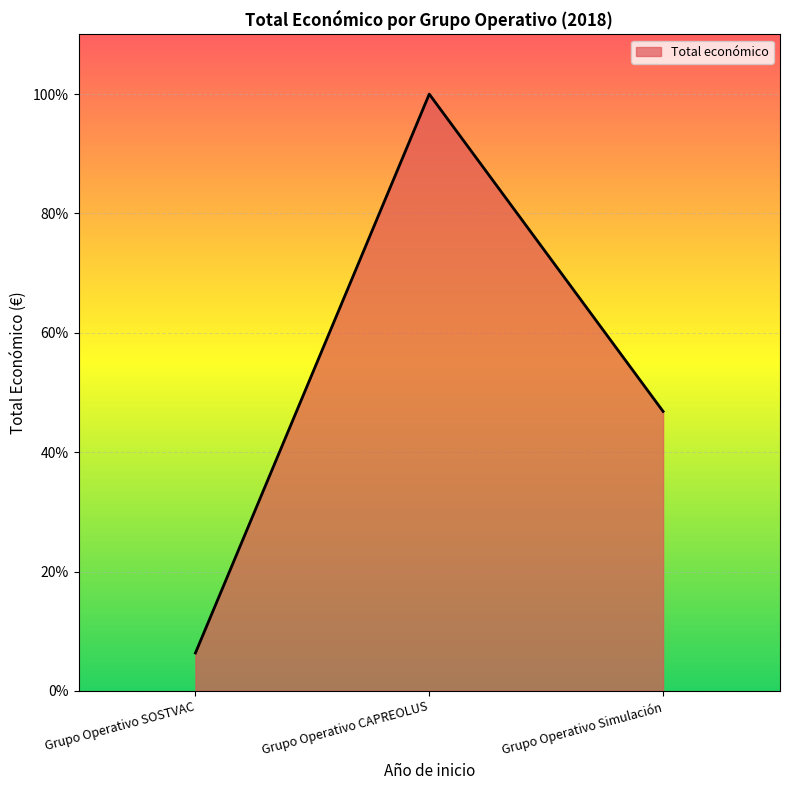

Rank the categories by value from highest to lowest.

Grupo Operativo CAPREOLUS, Grupo Operativo Simulación, Grupo Operativo SOSTVAC